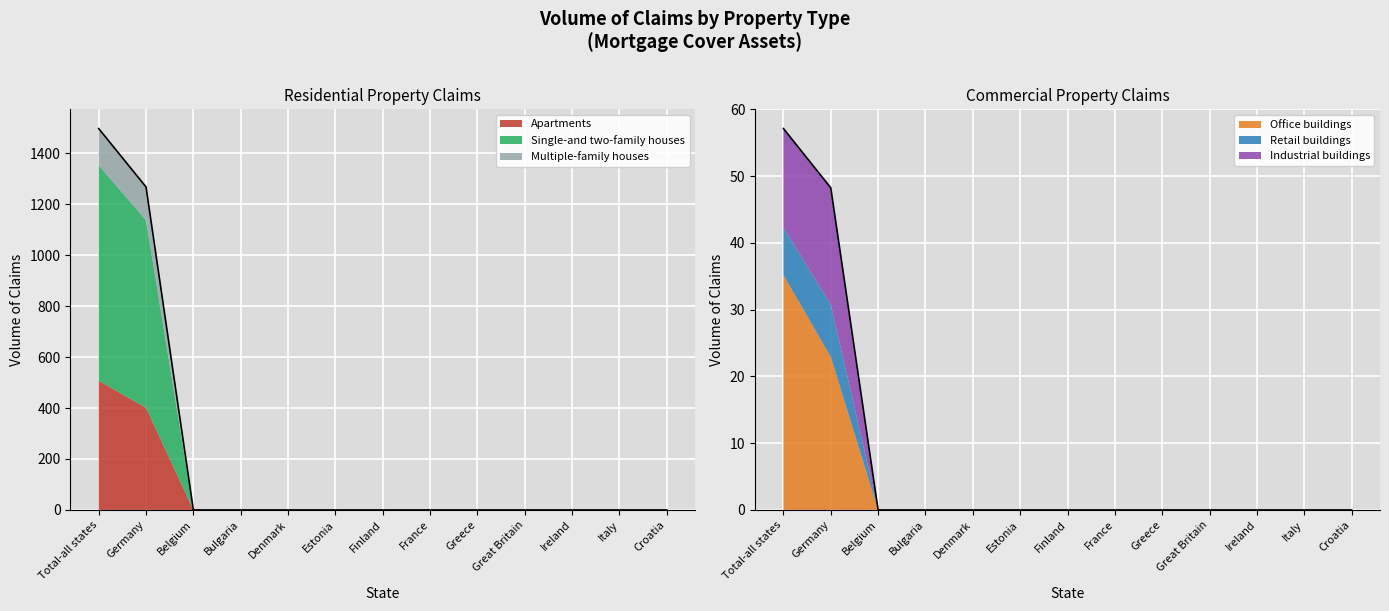

Reading left to right, extract all data points from this chart.

Apartments: Apartments=507.4	Single-and two-family houses=400.8	Multiple-family houses=0.0	Office buildings=0.0	Retail buildings=0.0	Industrial buildings=0.0	6=0.0	7=0.0	8=0.0	9=0.0	10=0.0	11=0.0	12=0.0
Single-and two-family houses: Apartments=845.1	Single-and two-family houses=735.7	Multiple-family houses=0.0	Office buildings=0.0	Retail buildings=0.0	Industrial buildings=0.0	6=0.0	7=0.0	8=0.0	9=0.0	10=0.0	11=0.0	12=0.0
Multiple-family houses: Apartments=144.2	Single-and two-family houses=131.0	Multiple-family houses=0.0	Office buildings=0.0	Retail buildings=0.0	Industrial buildings=0.0	6=0.0	7=0.0	8=0.0	9=0.0	10=0.0	11=0.0	12=0.0
Office buildings: Apartments=35.2	Single-and two-family houses=22.9	Multiple-family houses=0.0	Office buildings=0.0	Retail buildings=0.0	Industrial buildings=0.0	6=0.0	7=0.0	8=0.0	9=0.0	10=0.0	11=0.0	12=0.0
Retail buildings: Apartments=7.1	Single-and two-family houses=7.8	Multiple-family houses=0.0	Office buildings=0.0	Retail buildings=0.0	Industrial buildings=0.0	6=0.0	7=0.0	8=0.0	9=0.0	10=0.0	11=0.0	12=0.0
Industrial buildings: Apartments=14.8	Single-and two-family houses=17.5	Multiple-family houses=0.0	Office buildings=0.0	Retail buildings=0.0	Industrial buildings=0.0	6=0.0	7=0.0	8=0.0	9=0.0	10=0.0	11=0.0	12=0.0